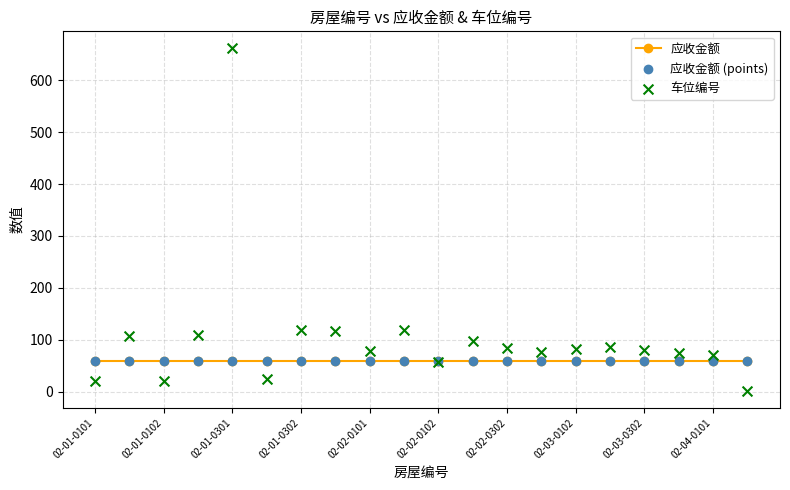

Which series has the largest total across all categories?

车位编号